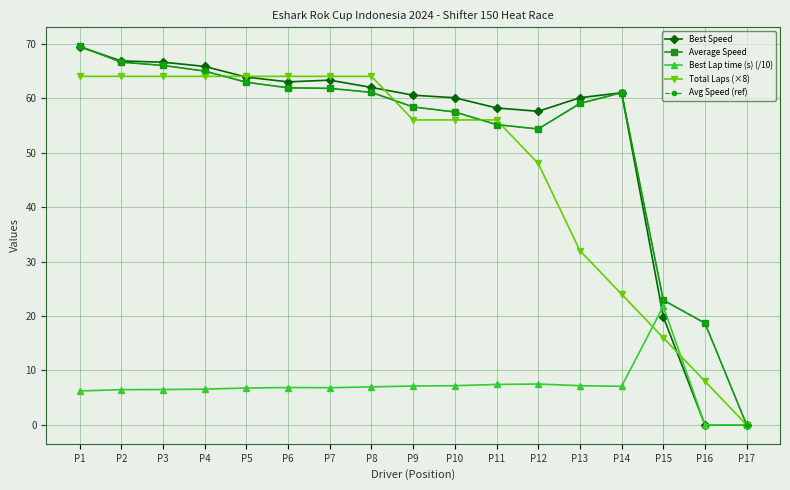

Which series has the largest total across all categories?

Average Speed